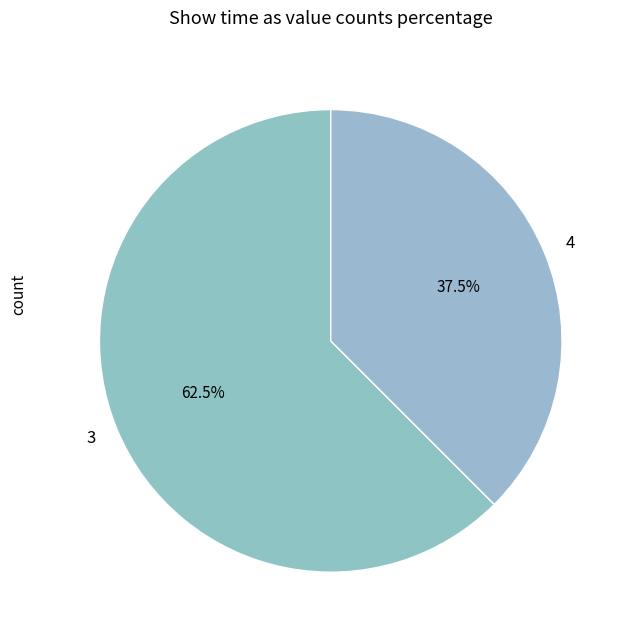

Does any single category account for the majority?

Yes